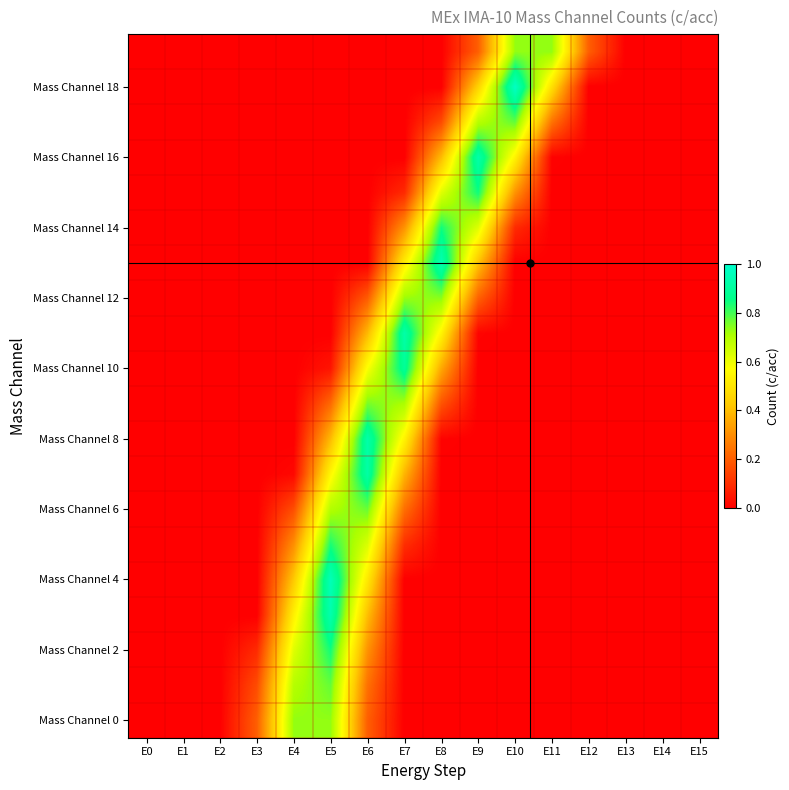

Which label corresponds to the smallest value in the chart?

E0